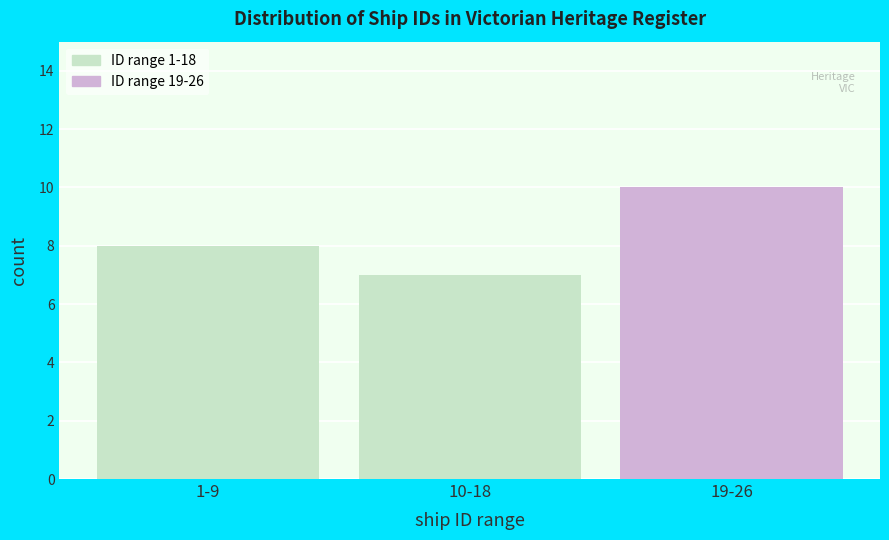

Reading left to right, transcribe all the data shown in this chart.

8	7	10